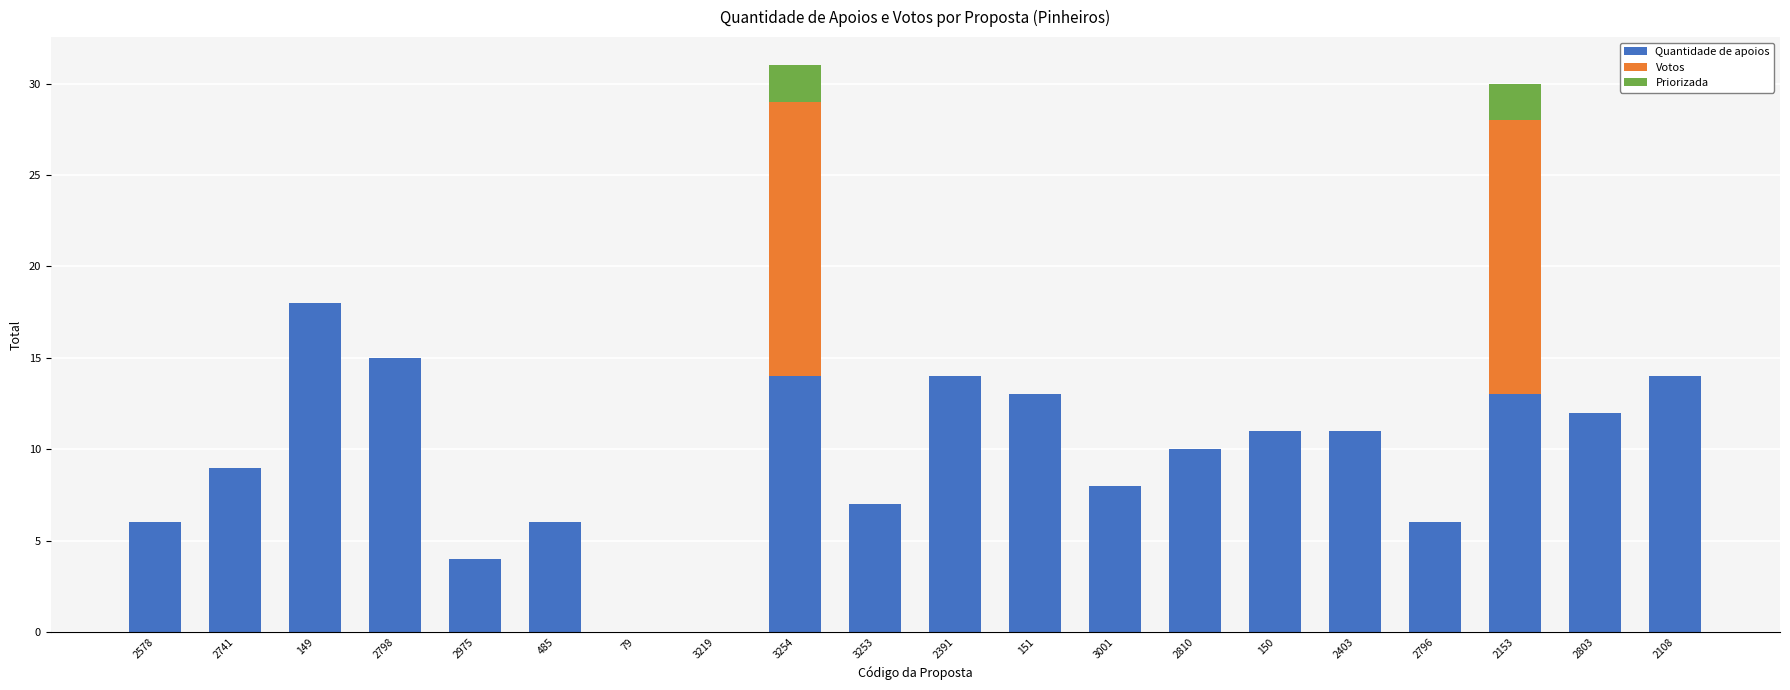

How many series are shown in this chart?

3